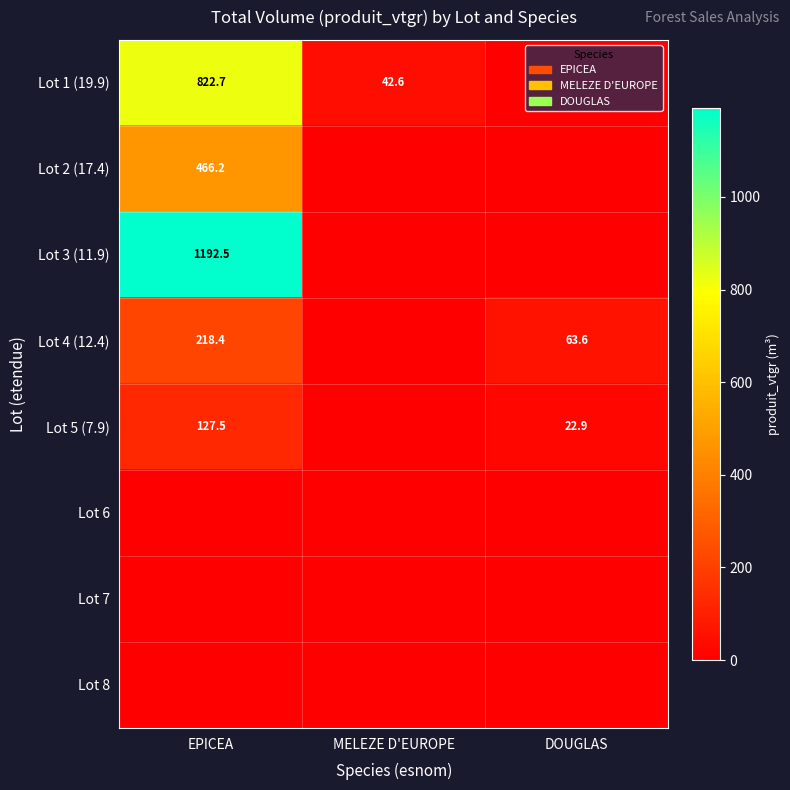

The Lot 3 (11.9) series shows 1684.7 at EPICEA. True or false?

False